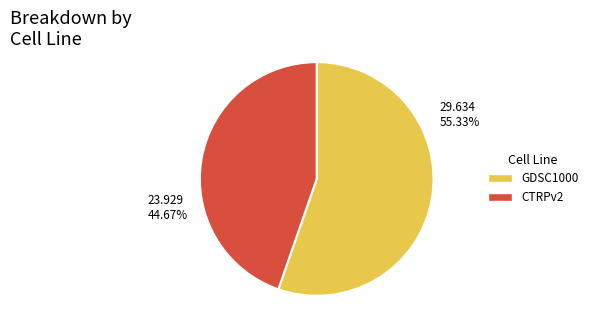

To the nearest percent, what percentage of the pie is GDSC1000?

55%